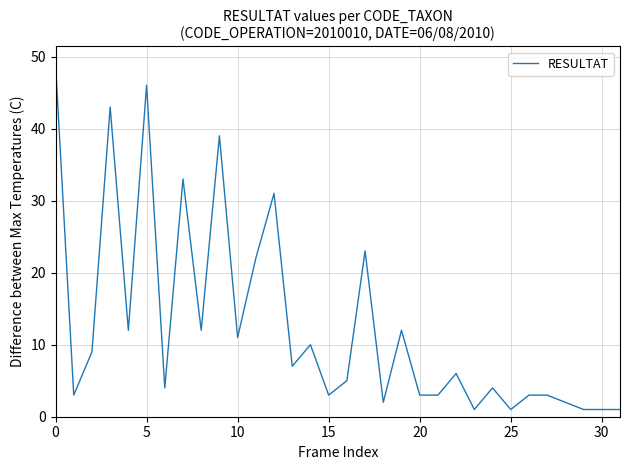

What is the greatest value displayed?

49